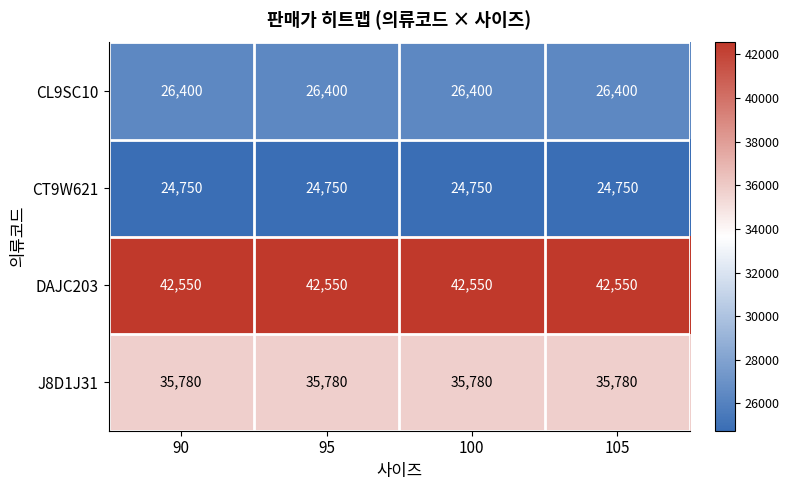

What is the total value across all series at 105?

129480